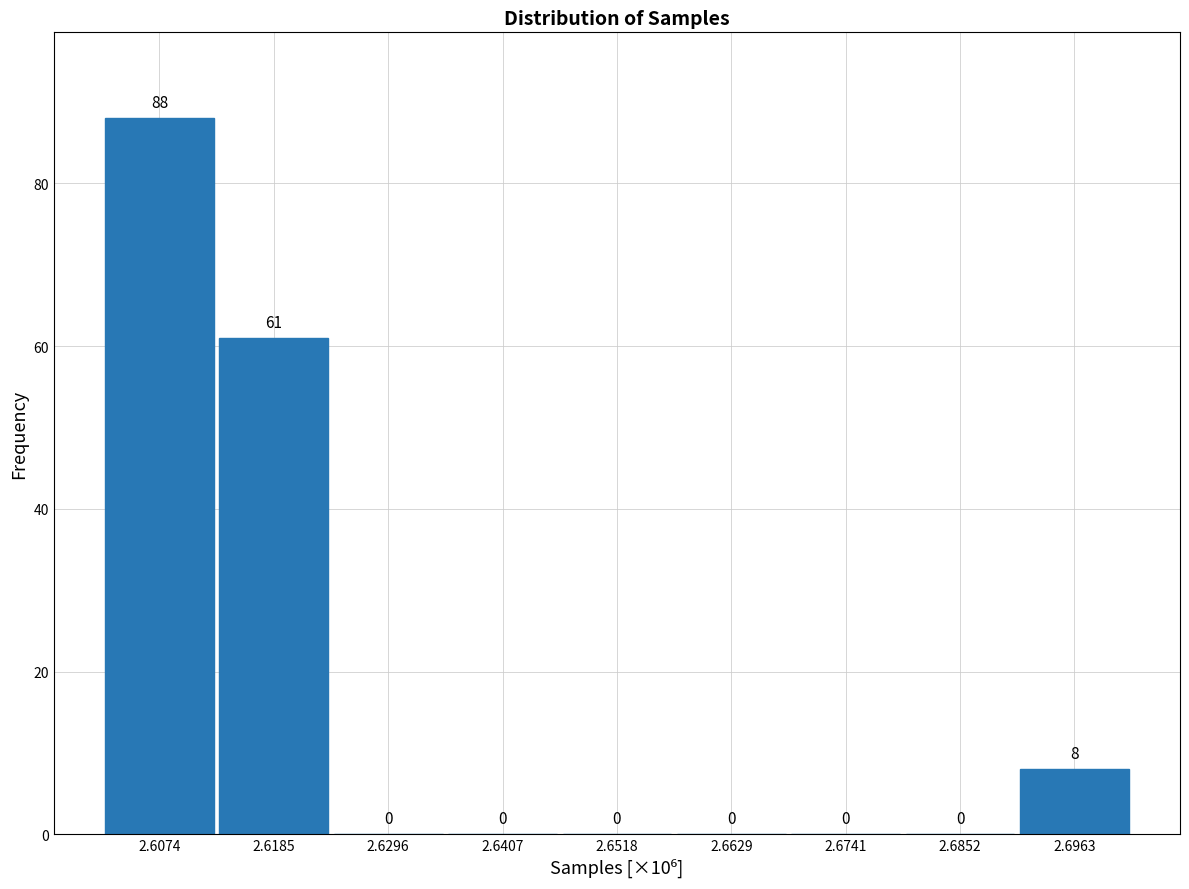

Reading left to right, transcribe all the data shown in this chart.

2.6074=88	2.6185=61	2.6296=0	2.6407=0	2.6518=0	2.6629=0	2.6741=0	2.6852=0	2.6963=8